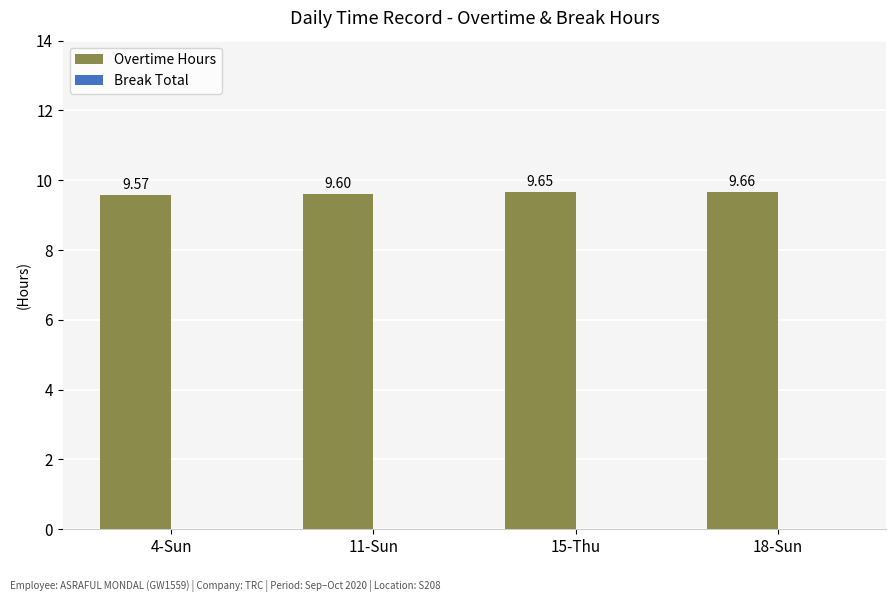

List the labels in order of value, smallest first.

4-Sun, 11-Sun, 15-Thu, 18-Sun